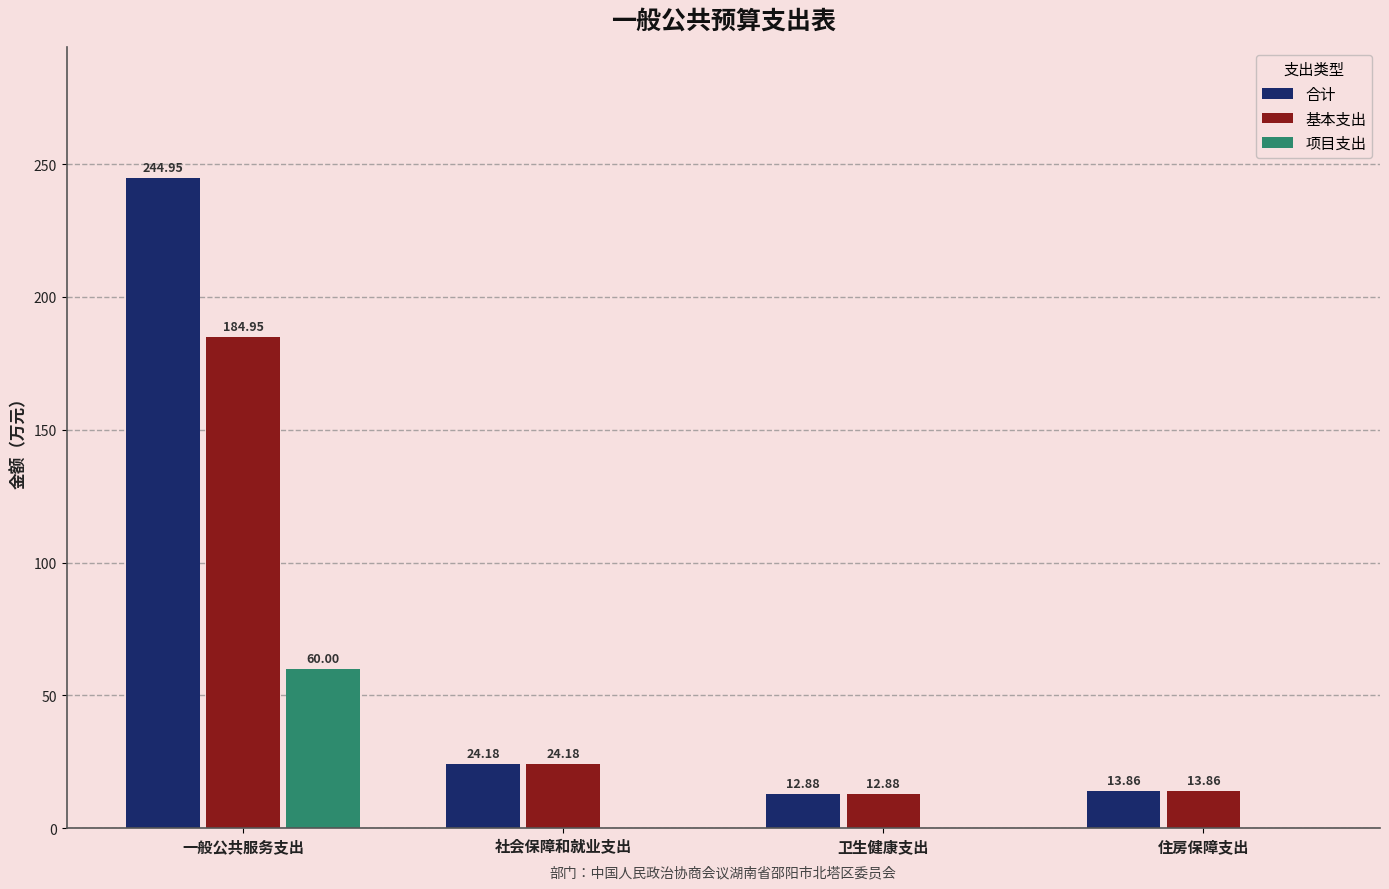

Which series has the largest total across all categories?

合计